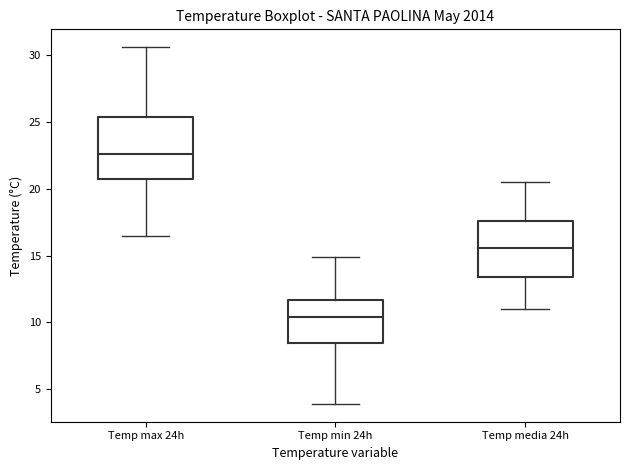

Where does the lower whisker of the box for Temp min 24h end on the y-axis? The values are not printed on the chart, so give them approximately, as read against the axis.

4.0